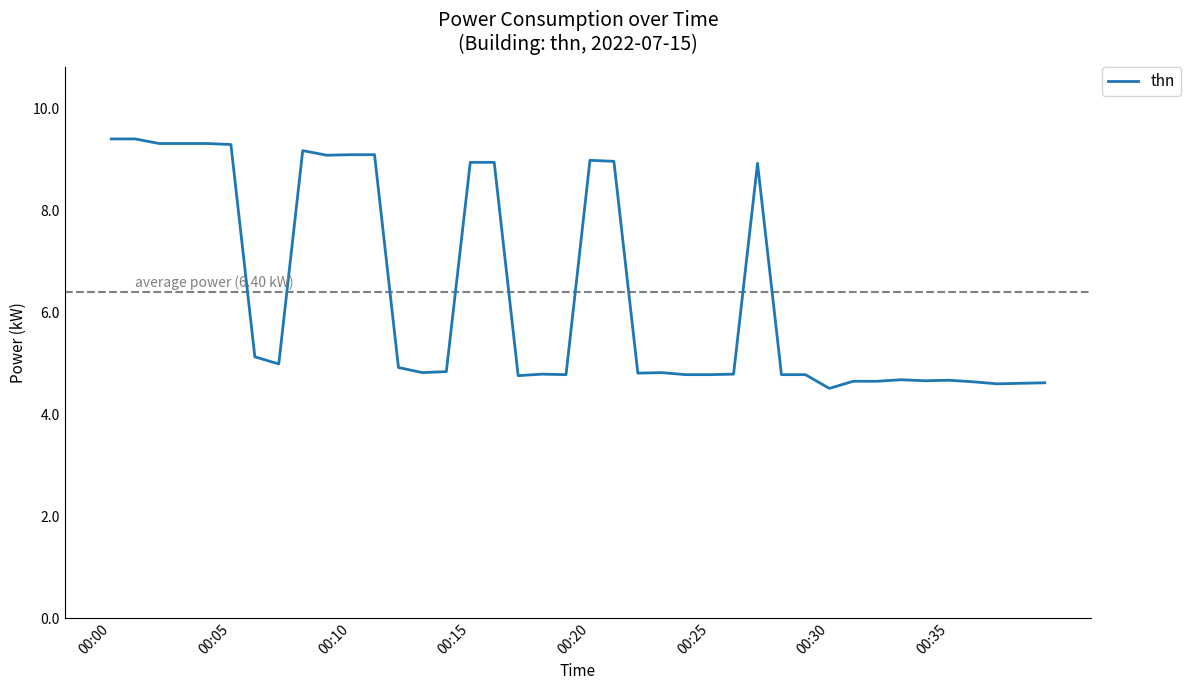

What is the smallest value displayed?

4.5